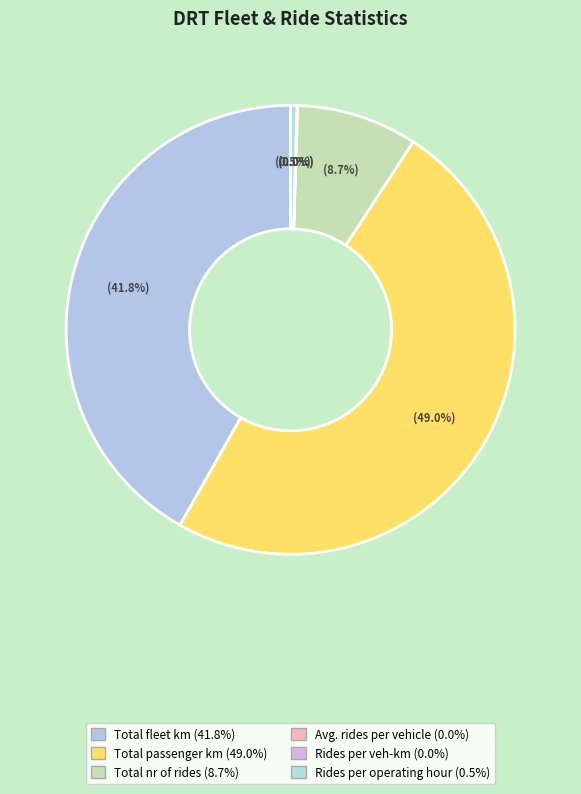

How many slices are in this pie chart?

6